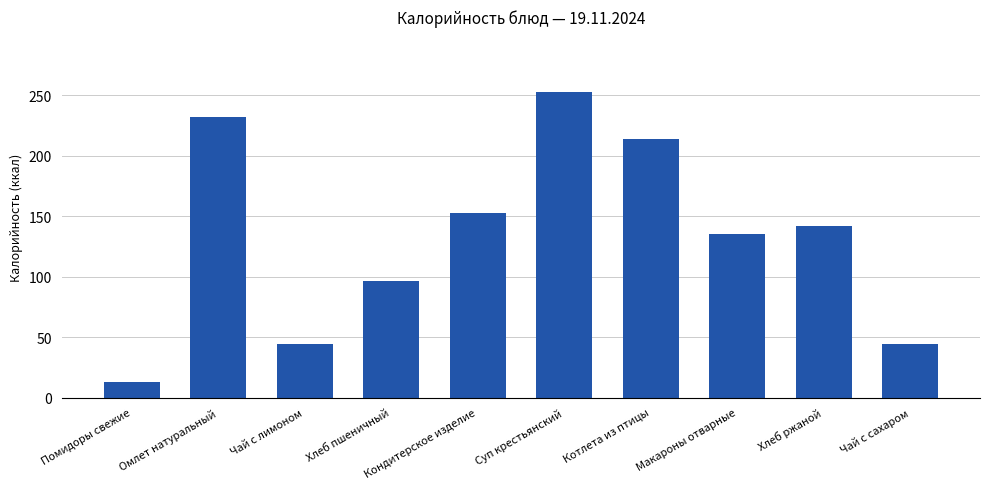

The value at Макароны отварные is 135. True or false?

True